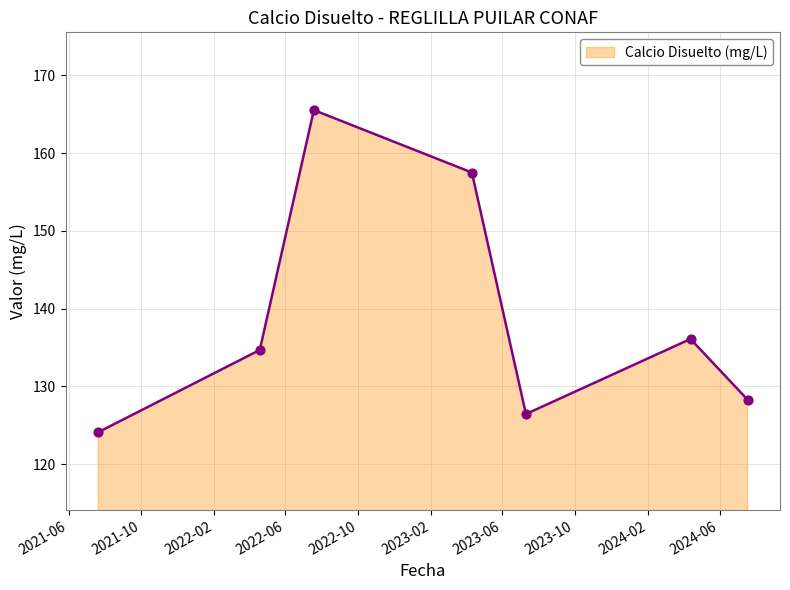

What is the difference between the maximum and minimum values?

41.4